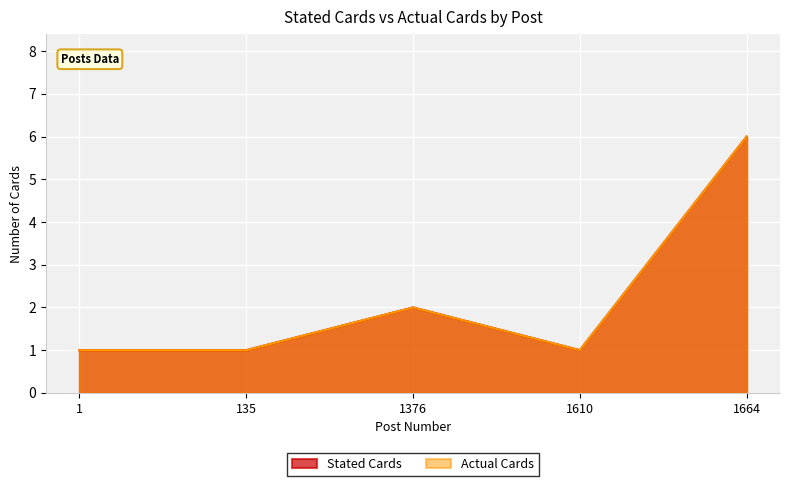

Reading left to right, what are all the values shown in this chart?

Stated Cards: 1=1	135=1	1376=2	1610=1	1664=6
Actual Cards: 1=1	135=1	1376=2	1610=1	1664=6